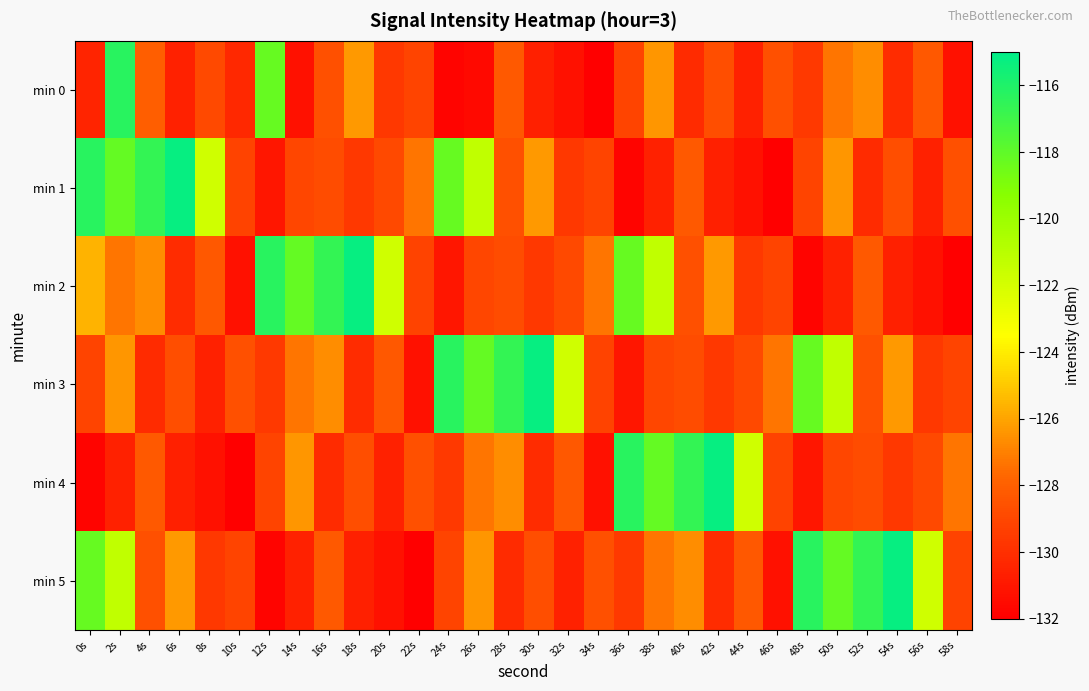

Reading left to right, transcribe all the data shown in this chart.

min 0: 0s=-130.4	2s=-116.3	4s=-128.0	6s=-130.6	8s=-128.9	10s=-130.3	12s=-118.2	14s=-131.3	16s=-128.7	18s=-126.3	20s=-129.6	22s=-129.1	24s=-131.8	26s=-131.5	28s=-128.2	30s=-130.7	32s=-131.2	34s=-132.0	36s=-129.1	38s=-126.4	40s=-130.2	42s=-128.7	44s=-130.6	46s=-128.6	48s=-129.6	50s=-127.3	52s=-126.7	54s=-130.1	56s=-128.3	58s=-131.2
min 1: 0s=-116.3	2s=-118.1	4s=-116.6	6s=-115.2	8s=-121.8	10s=-129.2	12s=-131.0	14s=-129.1	16s=-128.8	18s=-129.6	20s=-128.9	22s=-127.3	24s=-118.2	26s=-121.3	28s=-128.7	30s=-126.3	32s=-129.6	34s=-129.1	36s=-131.8	38s=-130.5	40s=-128.2	42s=-130.7	44s=-131.2	46s=-132.0	48s=-129.1	50s=-126.4	52s=-130.2	54s=-128.7	56s=-130.6	58s=-128.6
min 2: 0s=-125.6	2s=-127.3	4s=-126.7	6s=-130.1	8s=-128.3	10s=-131.2	12s=-116.3	14s=-118.1	16s=-116.6	18s=-115.2	20s=-121.8	22s=-129.2	24s=-131.0	26s=-129.1	28s=-128.8	30s=-129.6	32s=-128.9	34s=-127.3	36s=-118.2	38s=-121.3	40s=-128.7	42s=-126.3	44s=-129.6	46s=-129.1	48s=-131.8	50s=-130.5	52s=-128.2	54s=-130.7	56s=-131.2	58s=-132.0
min 3: 0s=-129.1	2s=-126.4	4s=-130.2	6s=-128.7	8s=-130.6	10s=-128.6	12s=-129.6	14s=-127.3	16s=-126.7	18s=-130.1	20s=-128.3	22s=-131.2	24s=-116.3	26s=-118.1	28s=-116.6	30s=-115.2	32s=-121.8	34s=-129.2	36s=-131.0	38s=-129.1	40s=-128.8	42s=-129.6	44s=-128.9	46s=-127.3	48s=-118.2	50s=-121.3	52s=-128.7	54s=-126.3	56s=-129.6	58s=-129.1
min 4: 0s=-131.8	2s=-130.5	4s=-128.2	6s=-130.7	8s=-131.2	10s=-132.0	12s=-129.1	14s=-126.4	16s=-130.2	18s=-128.7	20s=-130.6	22s=-128.6	24s=-129.6	26s=-127.3	28s=-126.7	30s=-130.1	32s=-128.3	34s=-131.2	36s=-116.3	38s=-118.1	40s=-116.6	42s=-115.2	44s=-121.8	46s=-129.2	48s=-131.0	50s=-129.1	52s=-128.8	54s=-129.6	56s=-128.9	58s=-127.3
min 5: 0s=-118.2	2s=-121.3	4s=-128.7	6s=-126.3	8s=-129.6	10s=-129.1	12s=-131.8	14s=-130.5	16s=-128.2	18s=-130.7	20s=-131.2	22s=-132.0	24s=-129.1	26s=-126.4	28s=-130.2	30s=-128.7	32s=-130.6	34s=-128.6	36s=-129.6	38s=-127.3	40s=-126.7	42s=-130.1	44s=-128.3	46s=-131.2	48s=-116.3	50s=-118.1	52s=-116.6	54s=-115.2	56s=-121.8	58s=-129.2